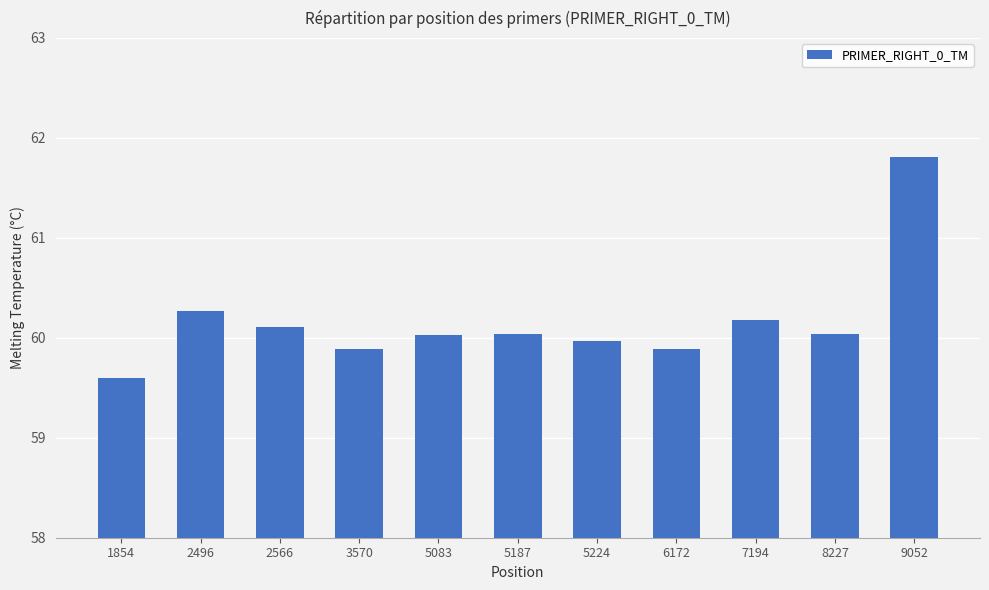

The chart shows a value of 59.9 at 6172. True or false?

True